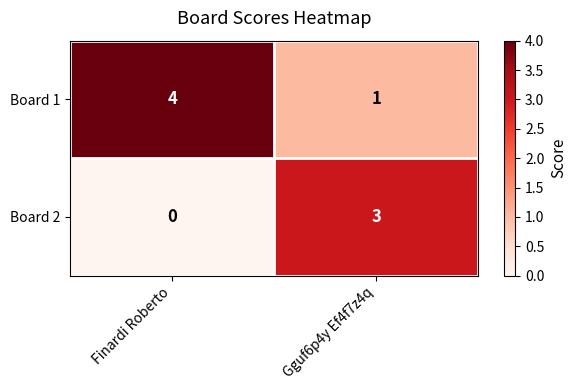

Rank the series at Finardi Roberto from lowest to highest value.

Board 2, Board 1